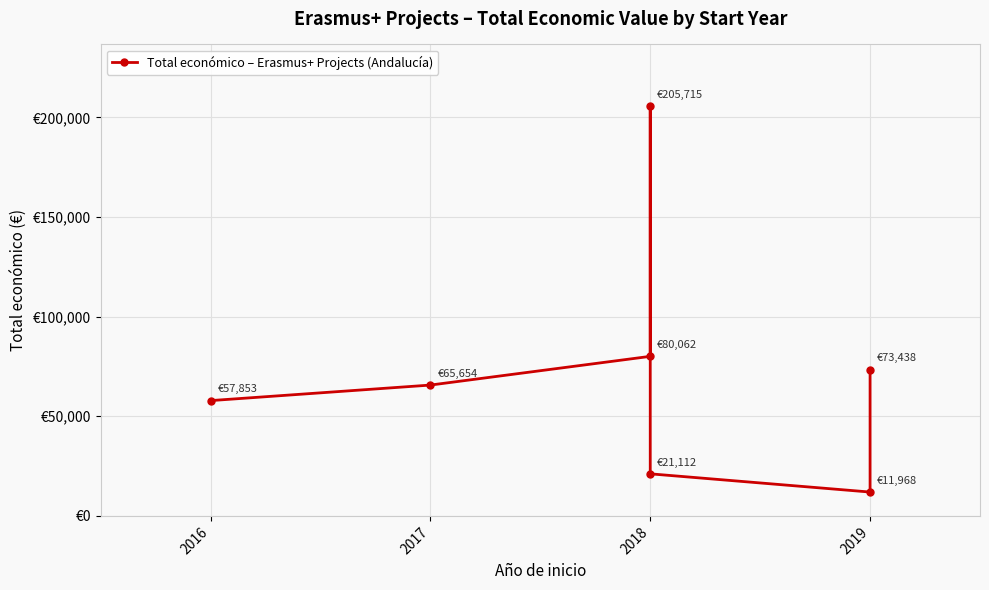

What is the average value?

73686